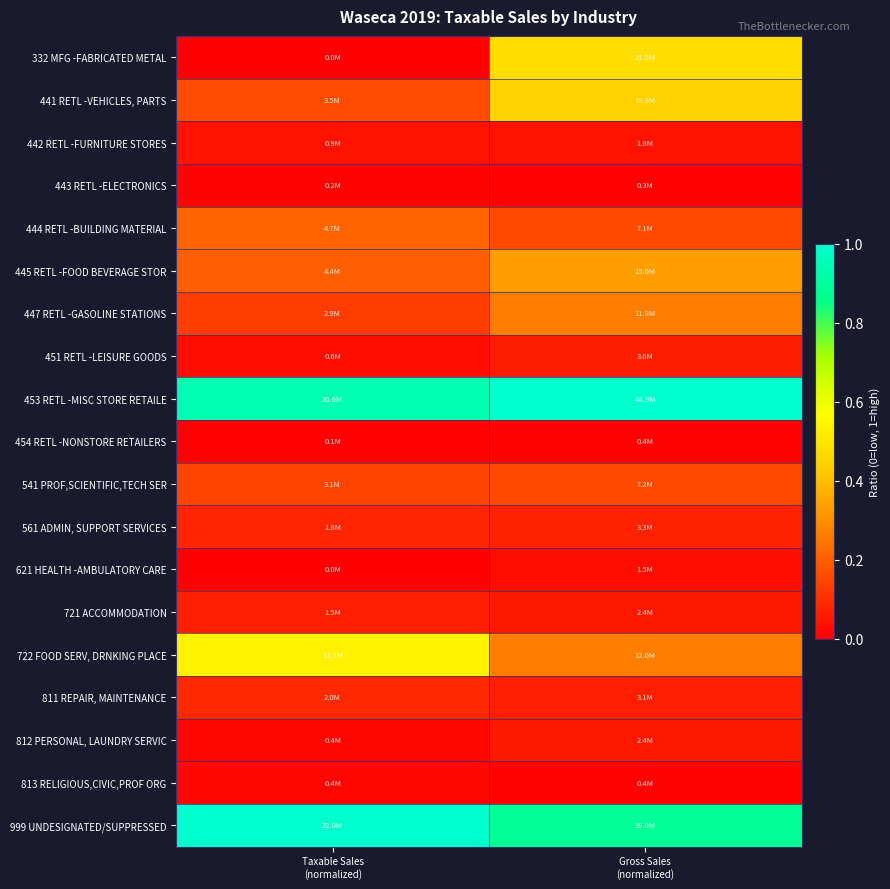

How many series are shown in this chart?

19